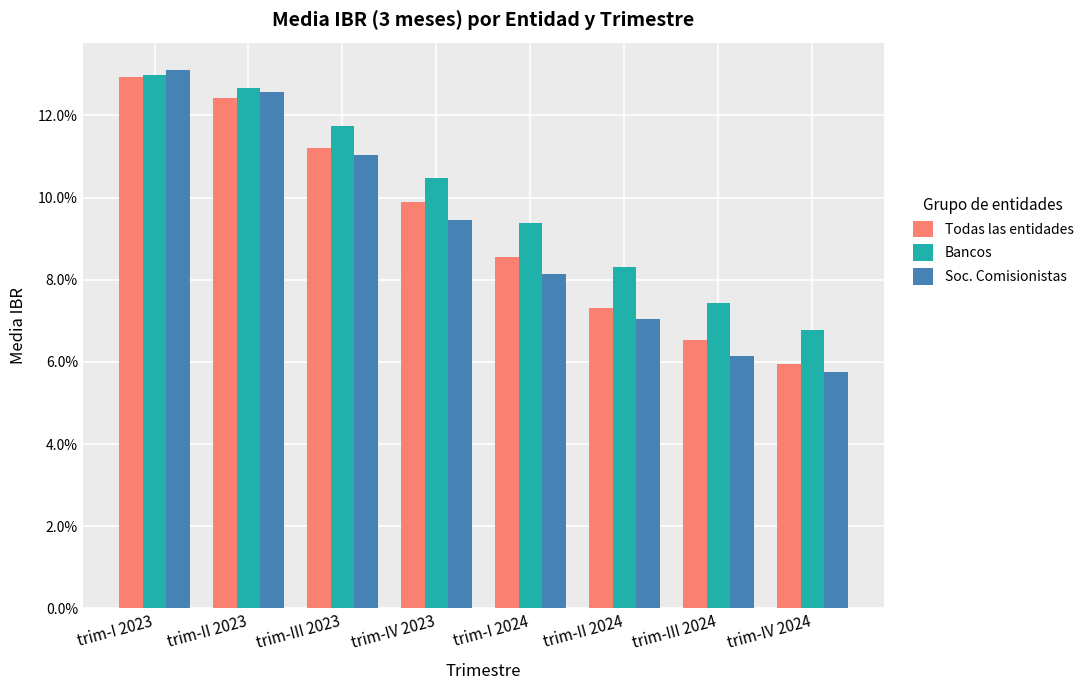

What is the label of the 2nd bar from the left?

trim-II 2023